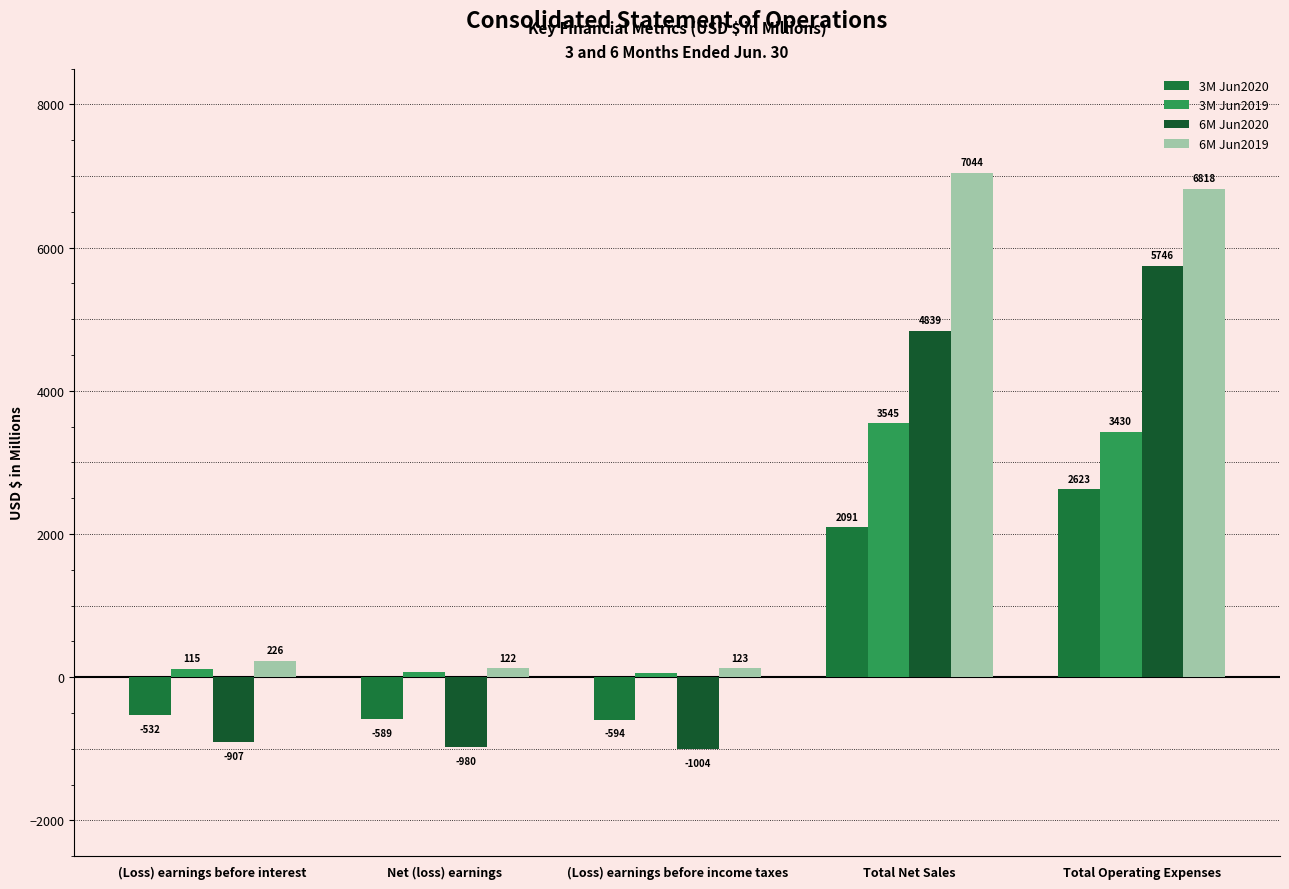

Reading left to right, transcribe all the data shown in this chart.

3M Jun2020: -532	-589	-594	2091	2623
3M Jun2019: 115	68	61	3545	3430
6M Jun2020: -907	-980	-1004	4839	5746
6M Jun2019: 226	122	123	7044	6818